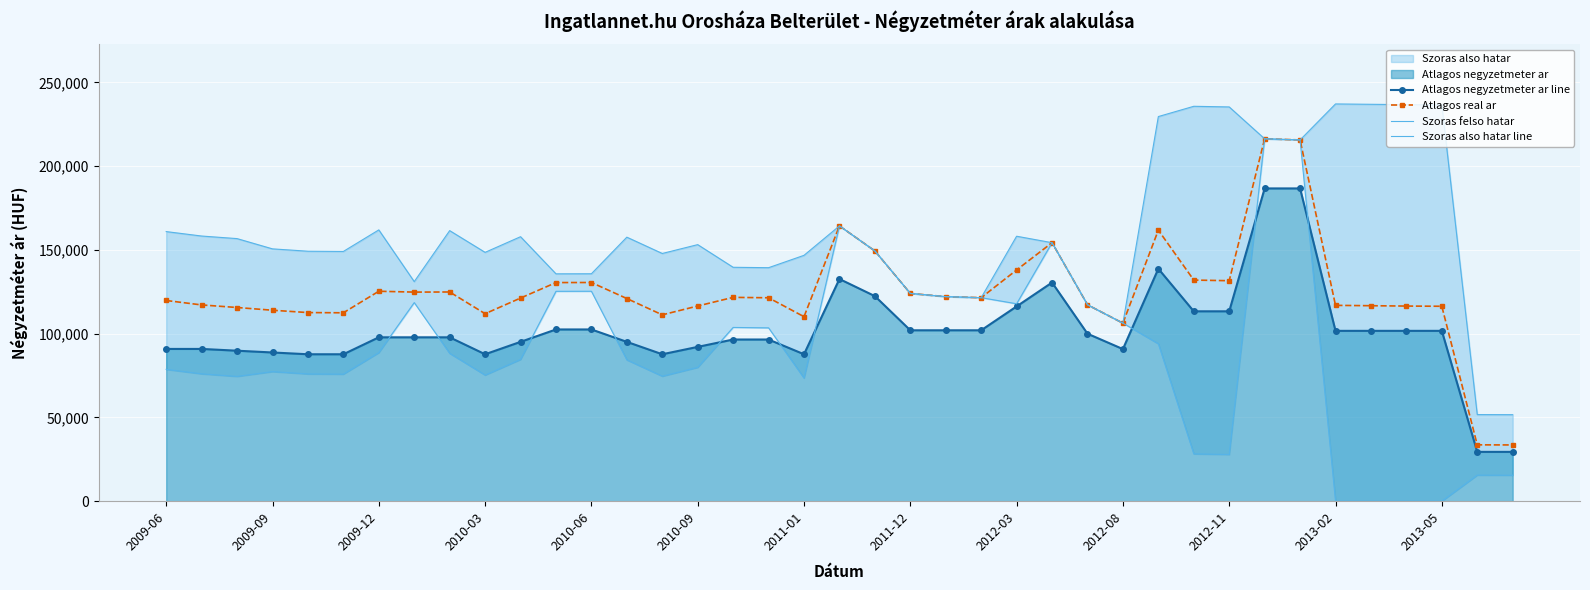

True or false: Atlagos real ar has more than 0 points higher than both neighbors.

True